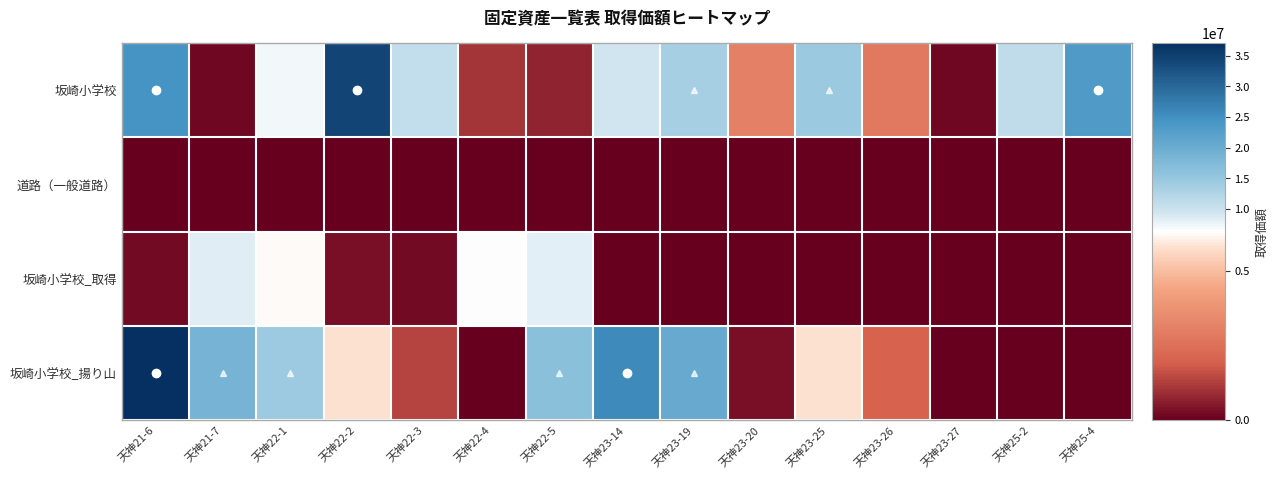

At how many categories does at least one series exceed 23122568?

4